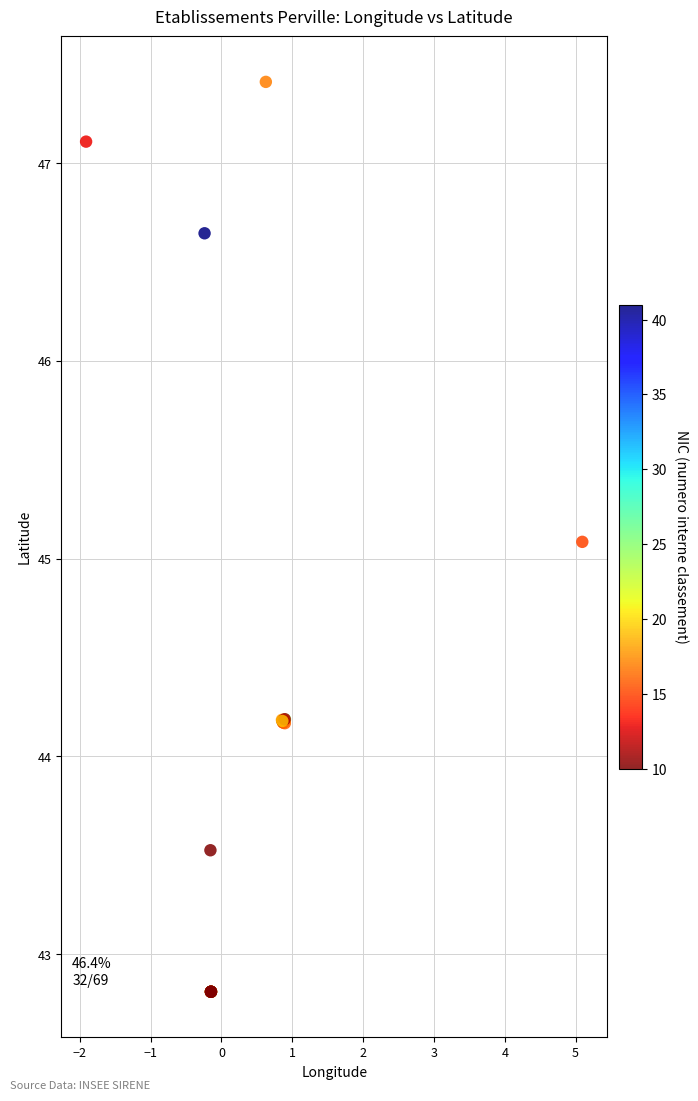

What Y value in the scatter plot is closest to 45?

45.1